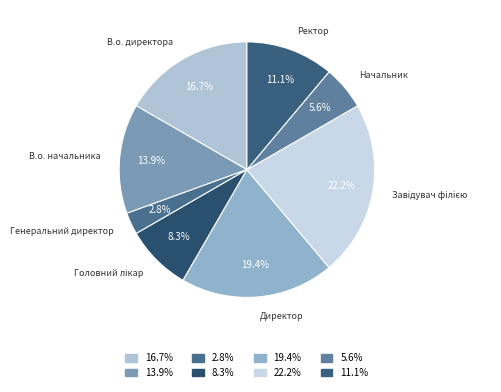

What is the total percentage of Ректор and Генеральний директор?

13.9%